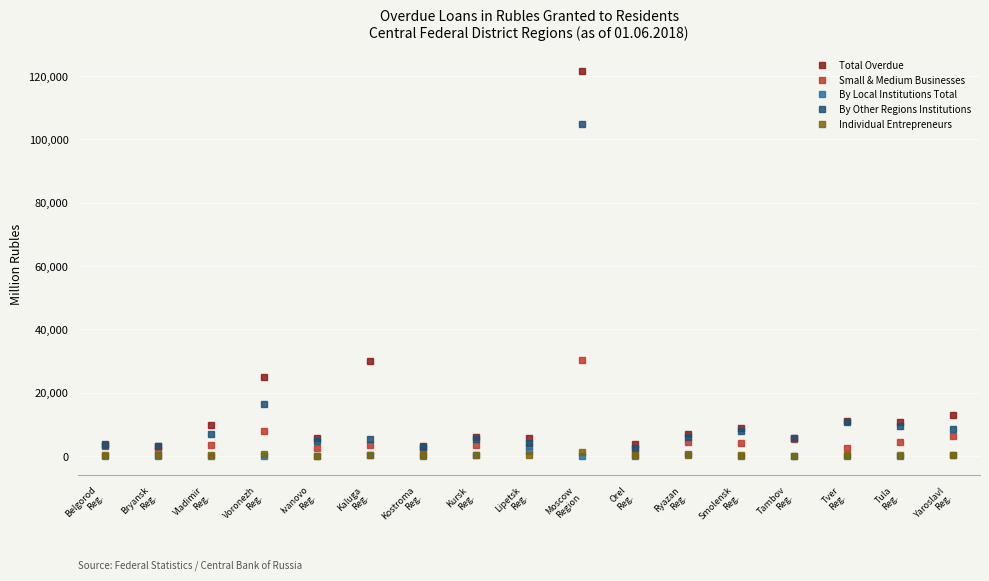

Count the number of data series in this chart.

5